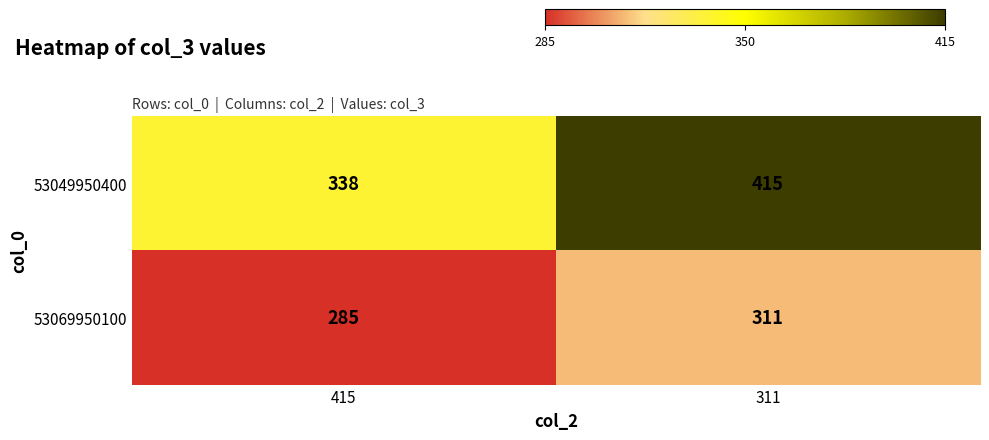

Where is 53049950400 nearest to the value 376?

415